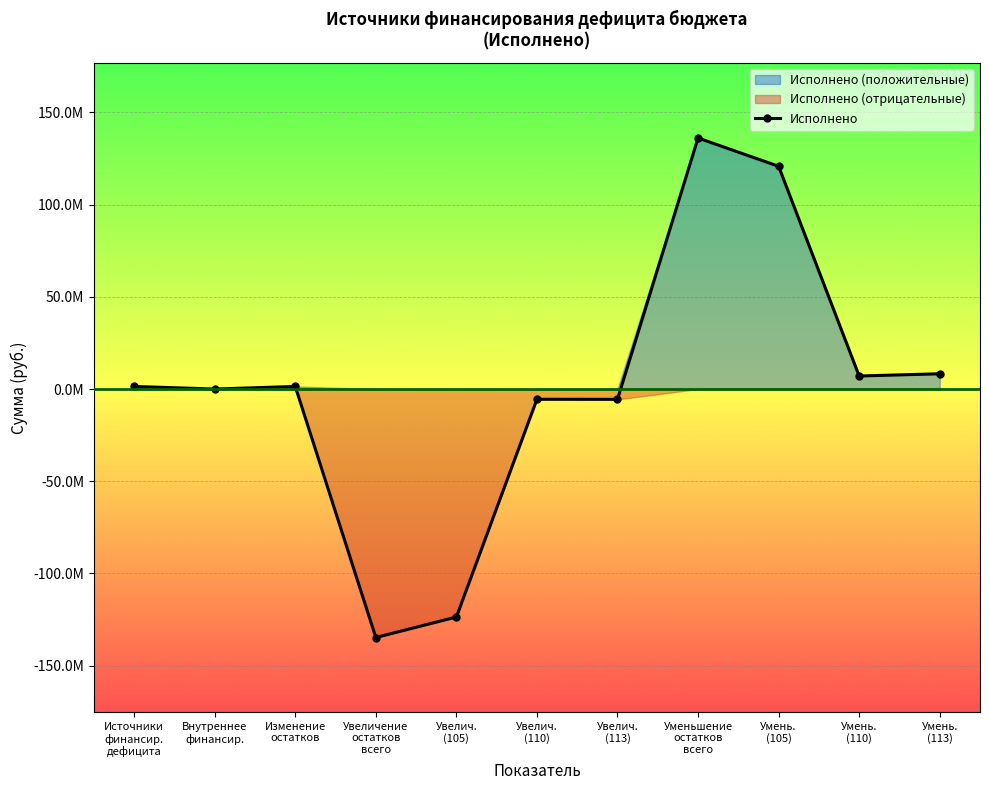

Reading right to left, transcribe all the data shown in this chart.

Умень.
(113)=8283070.2	Умень.
(110)=7071109.1	Умень.
(105)=120806290.8	Уменьшение
остатков
всего=136160470.1	Увелич.
(113)=-5582728.9	Увелич.
(110)=-5546027.6	Увелич.
(105)=-123625994.1	Увеличение
остатков
всего=-134754750.5	Изменение
остатков=1405719.6	Внутреннее
финансир.=0.0	Источники
финансир.
дефицита=1405719.6